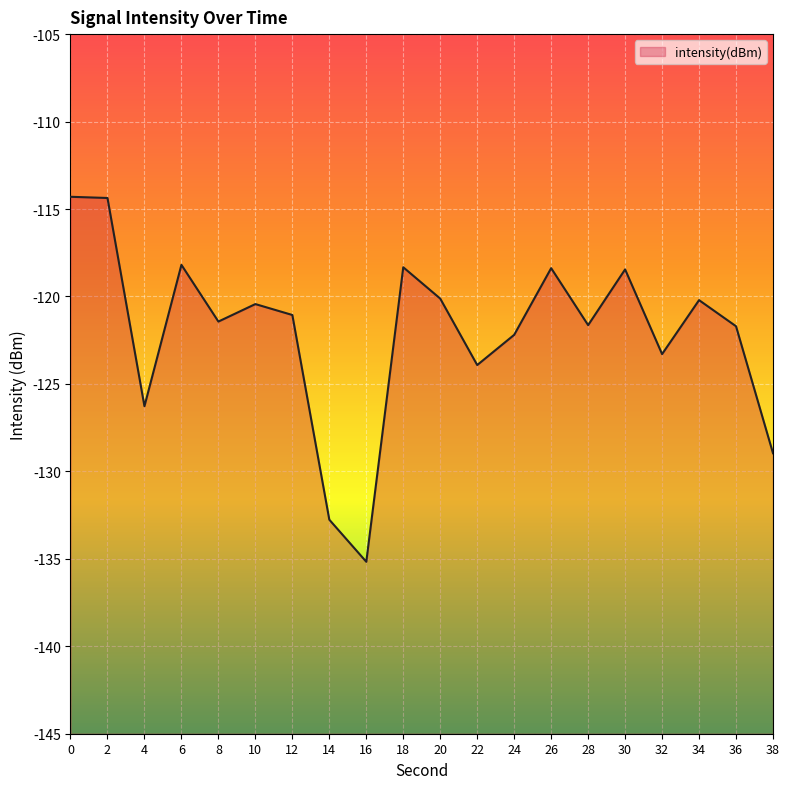

What is the greatest value displayed?

-114.3